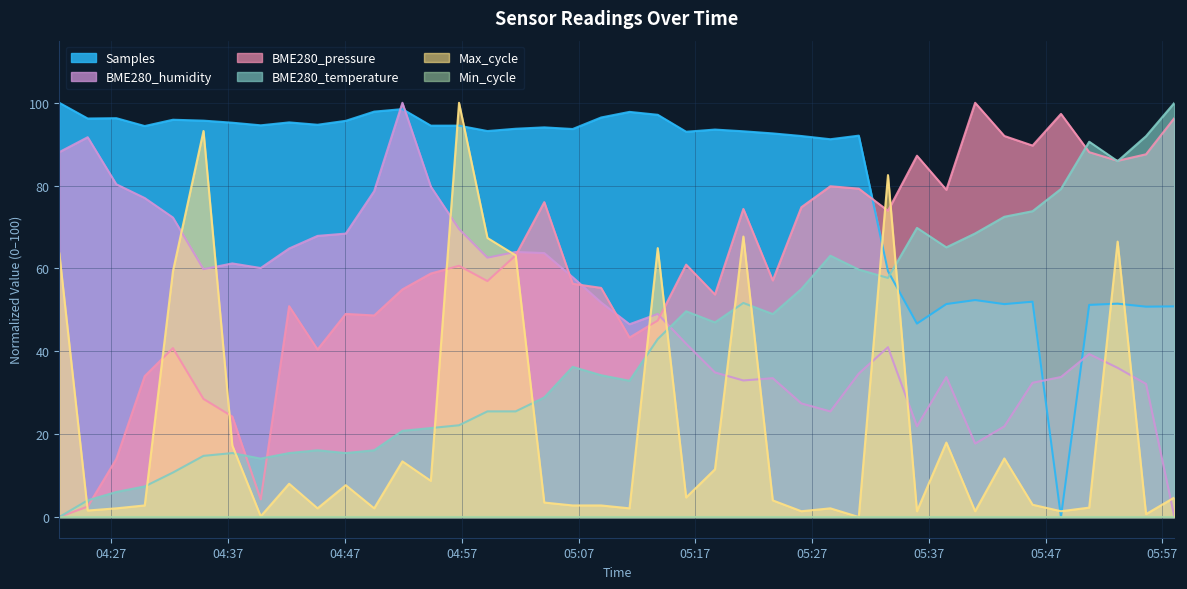

What is the highest value of the BME280_temperature series?

100.0